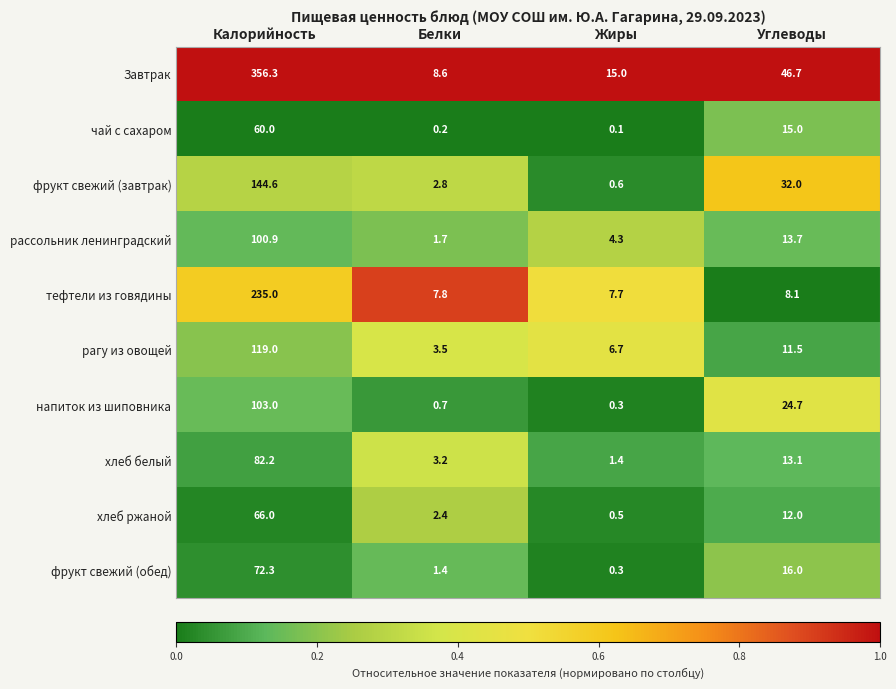

What is the difference between the maximum and minimum values in the хлеб белый series?

80.8